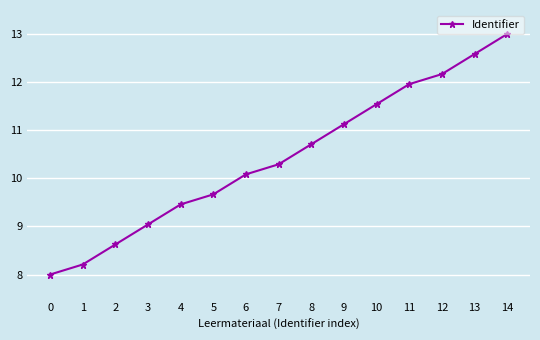

List the labels in order of value, largest first.

14, 13, 12, 11, 10, 9, 8, 7, 6, 5, 4, 3, 2, 1, 0